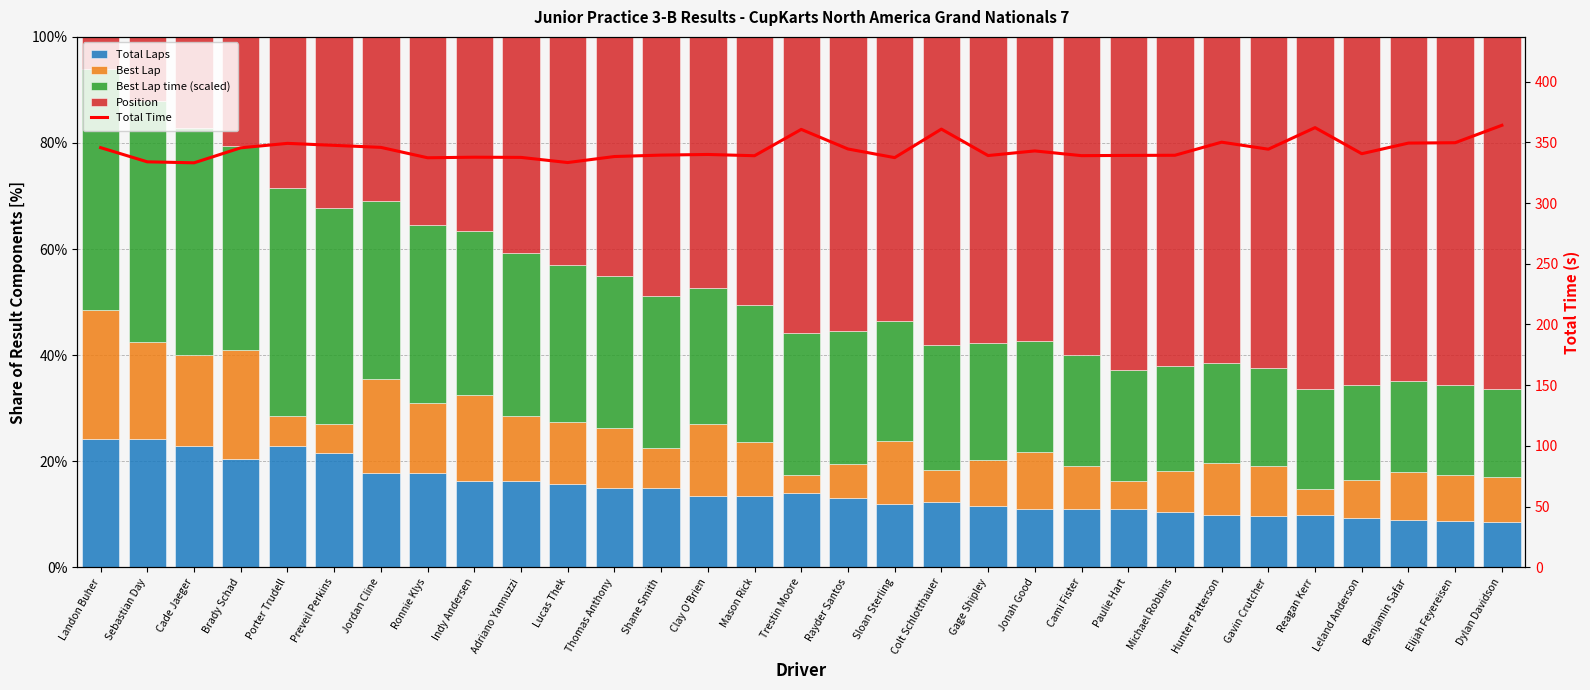

The Position series shows 31.0 at Jordan Cline. True or false?

True